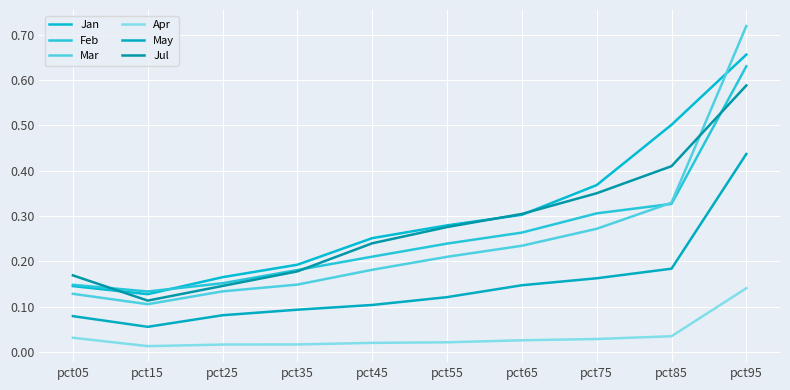

Does the chart display data point markers on the line(s)?

No